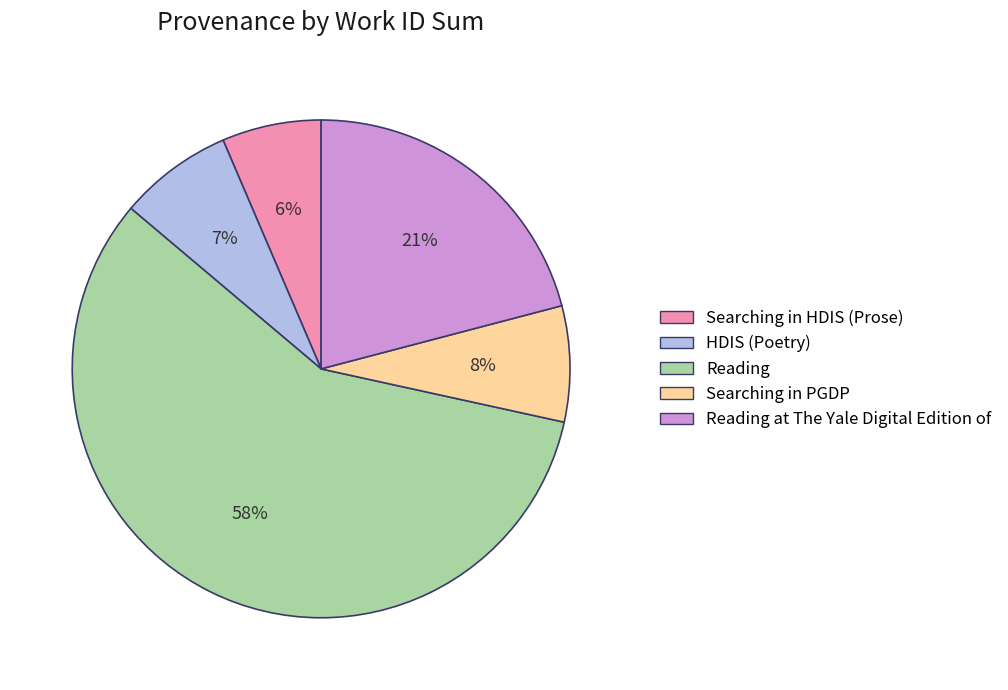

To the nearest percent, what is the average slice percentage?

20%